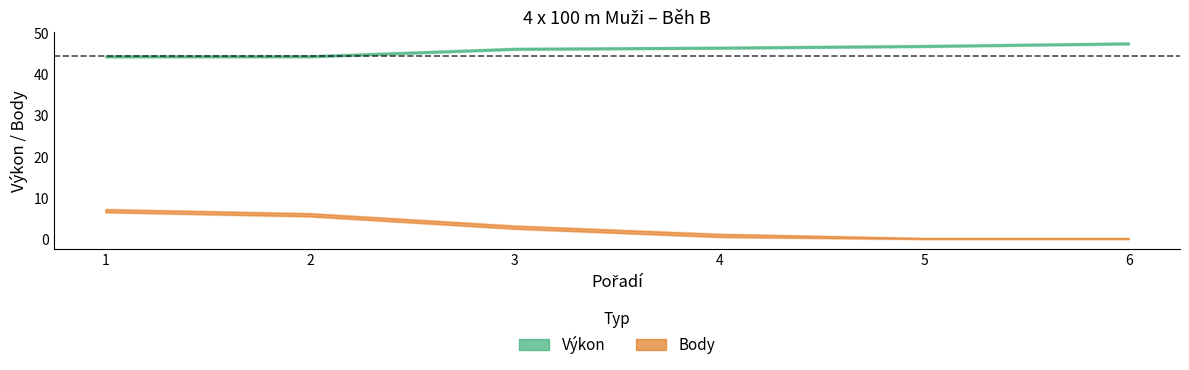

How many data points in Body are less than 3?

3